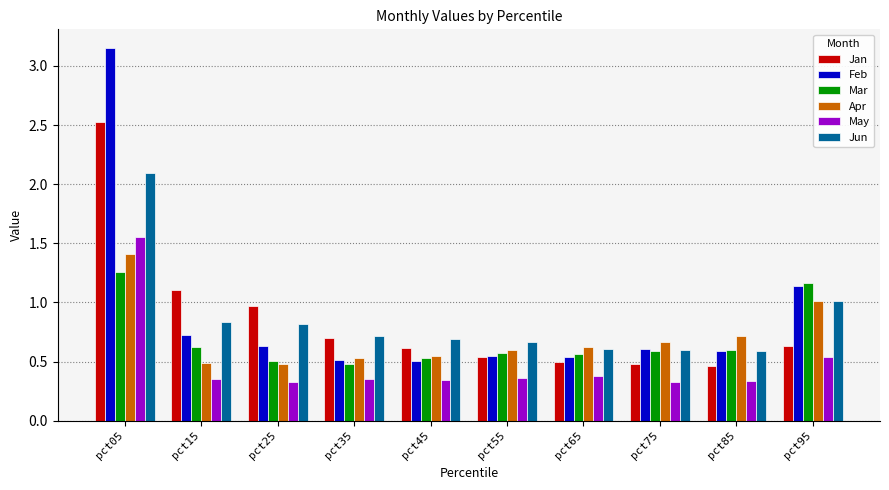

Which label corresponds to the largest value in the chart?

pct05